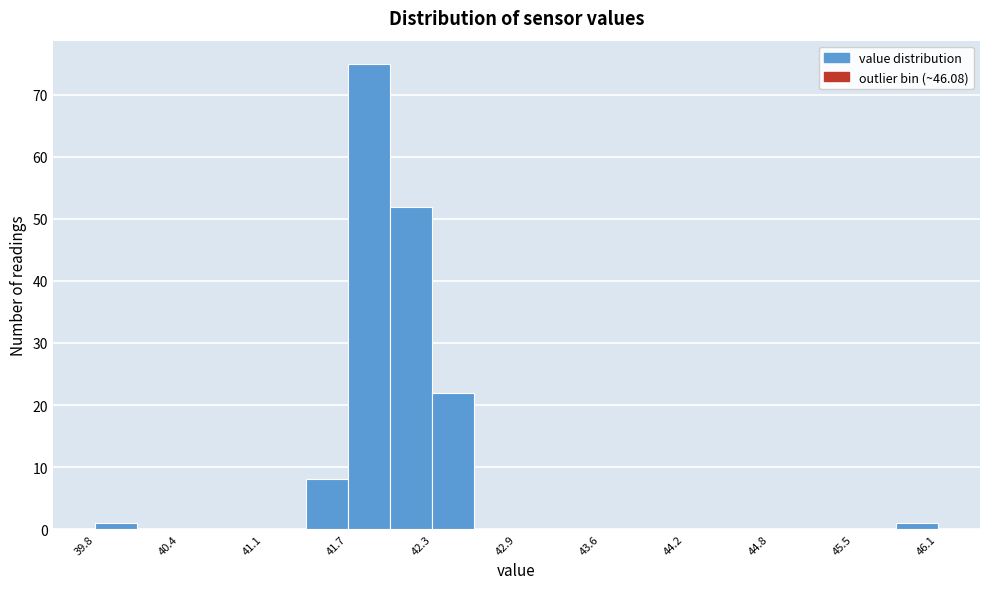

Around what value on the x-axis is the tallest bar? Give the approximate position of its centre, as read against the axis.

41.8